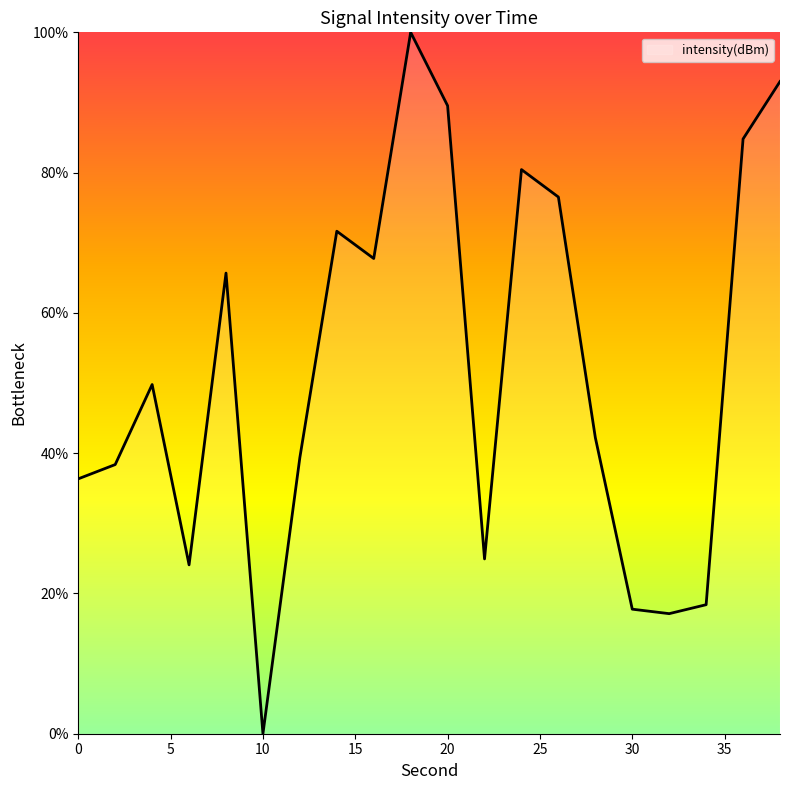

What is the greatest value displayed?

100.0